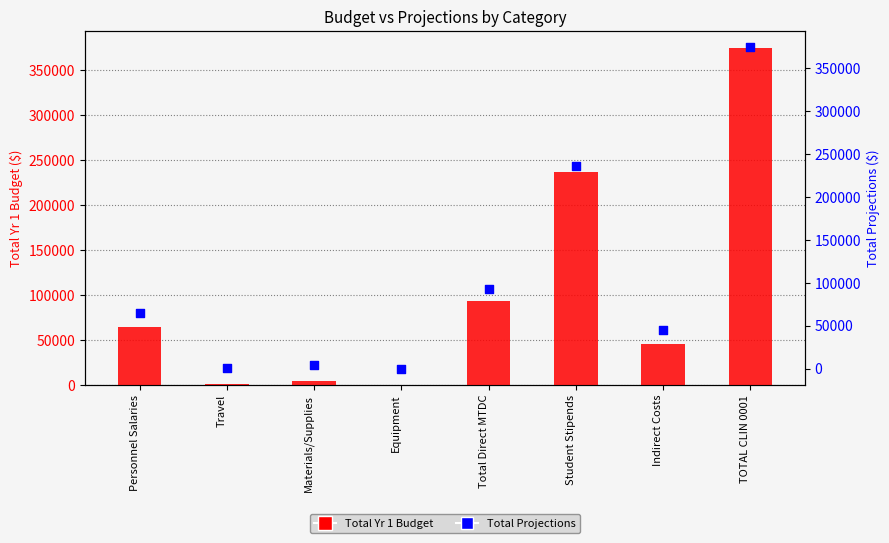

Which series has the largest total across all categories?

Total Projections